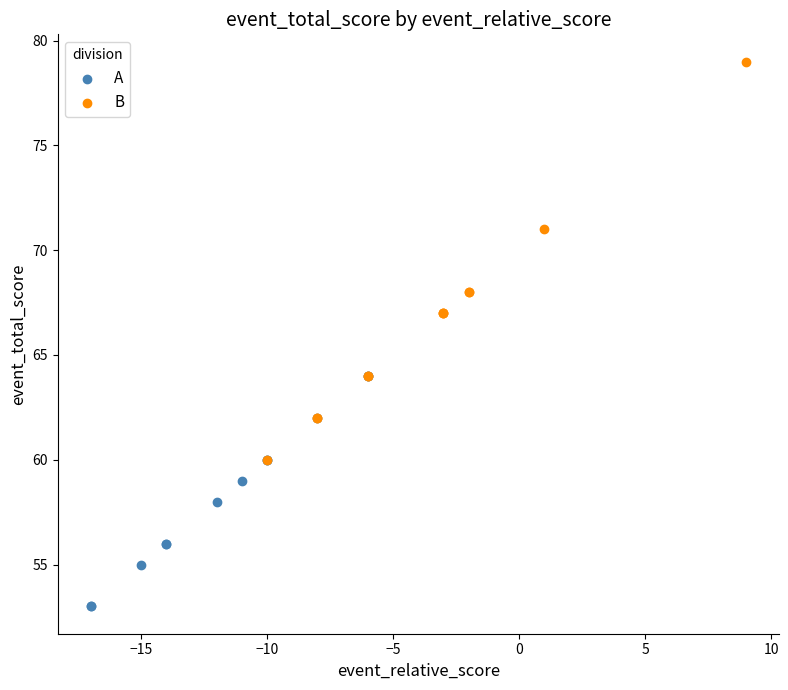

Which series has the largest Y range (max minus min)?

B